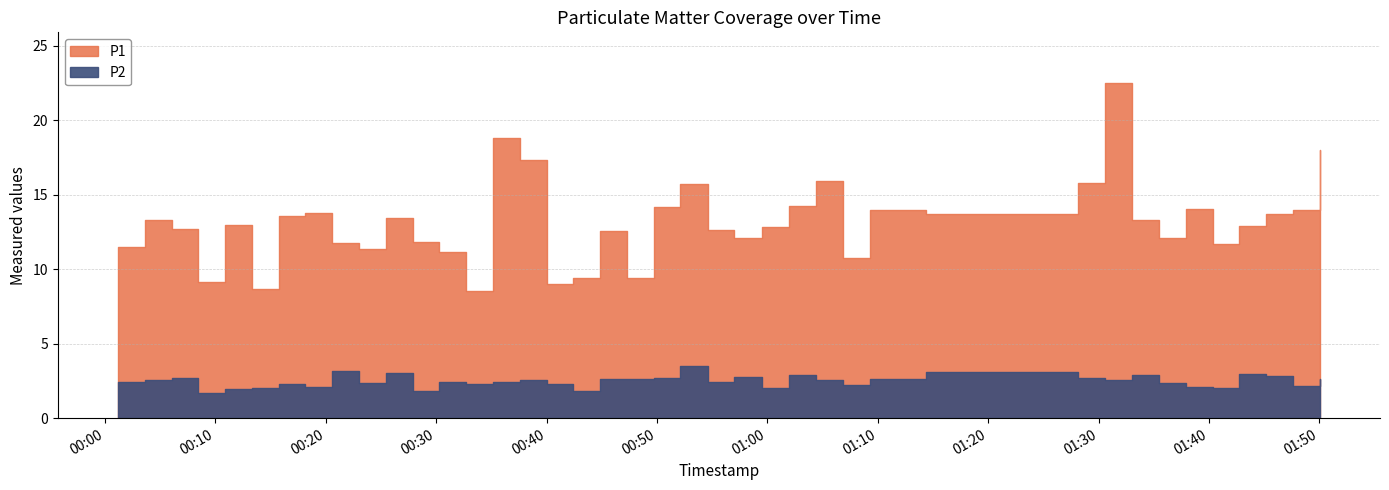

What is the average value of the P2 series?

2.5